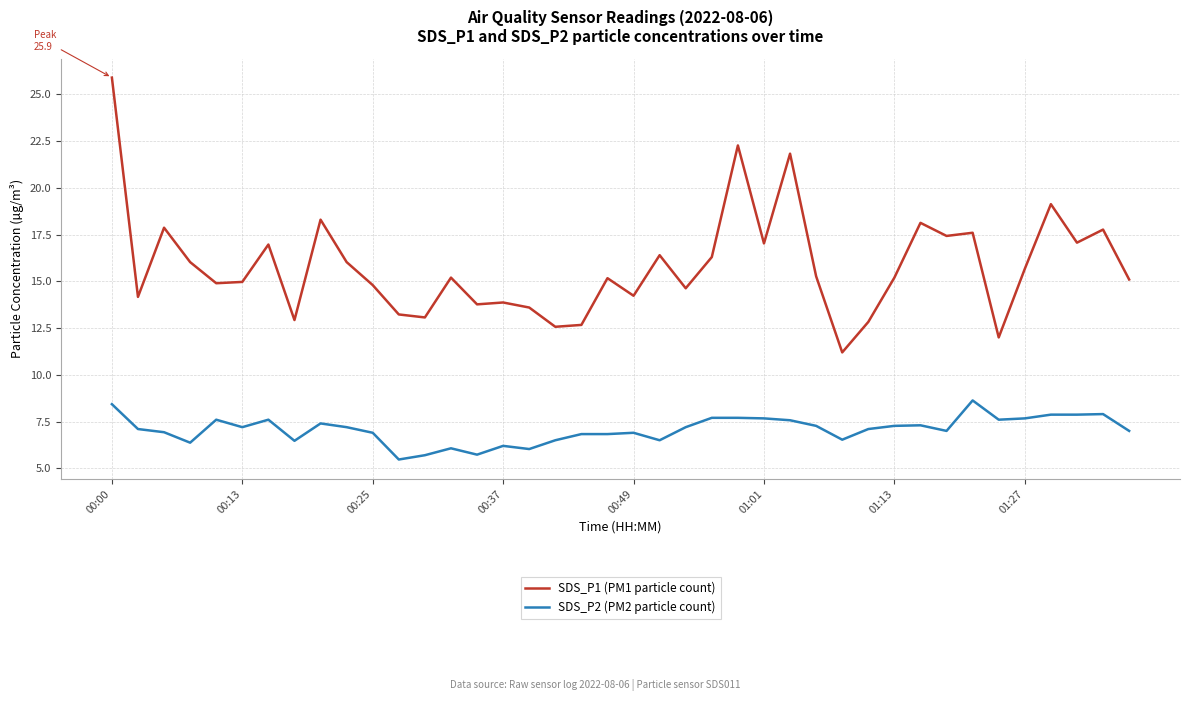

Which series has the largest range (max minus min)?

SDS_P1 (PM1 particle count)